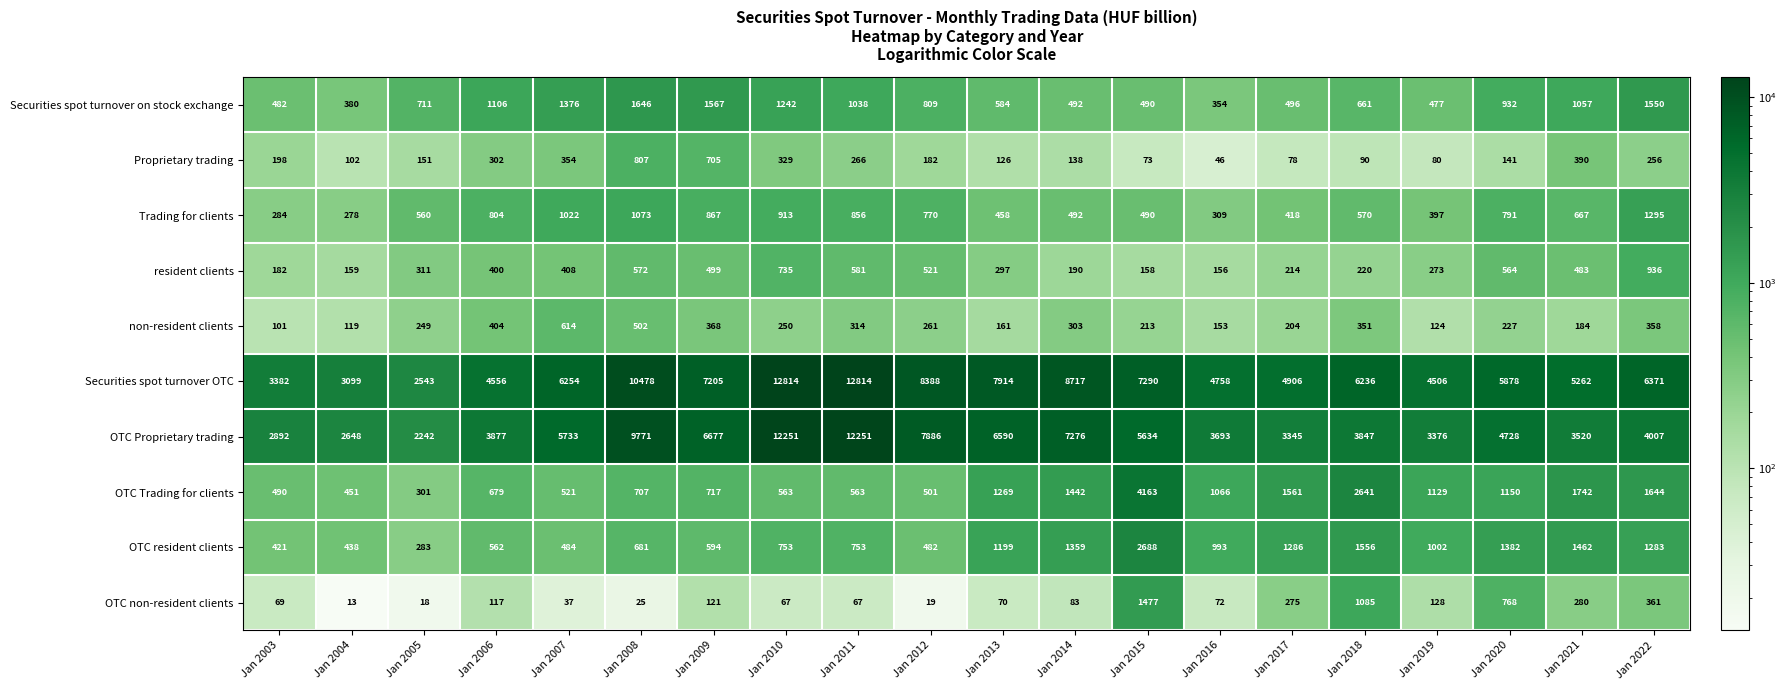

What is the difference between the highest and lowest values at Jan 2020?

5737